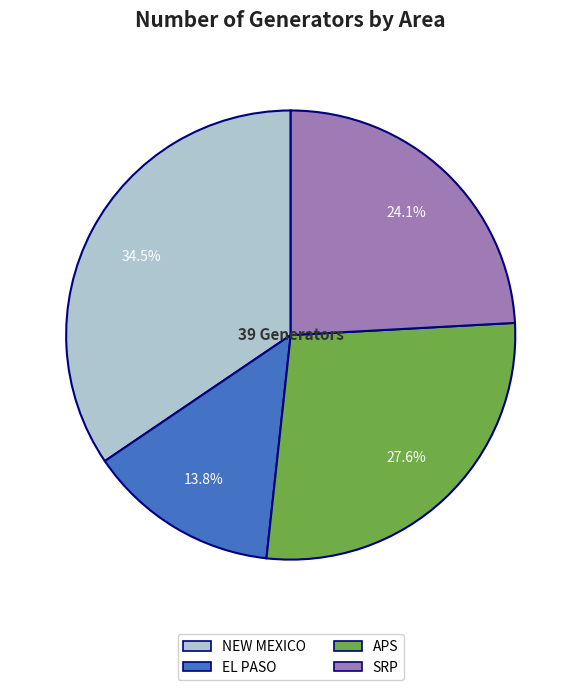

Does SRP account for over 50% of the chart?

No